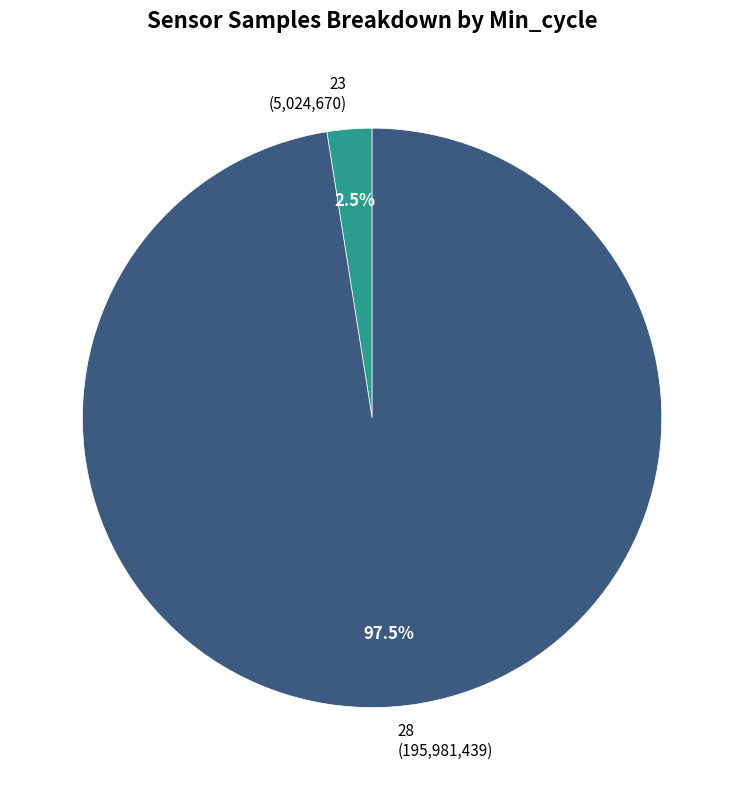

Which slice is the largest?

28 (195,981,439)